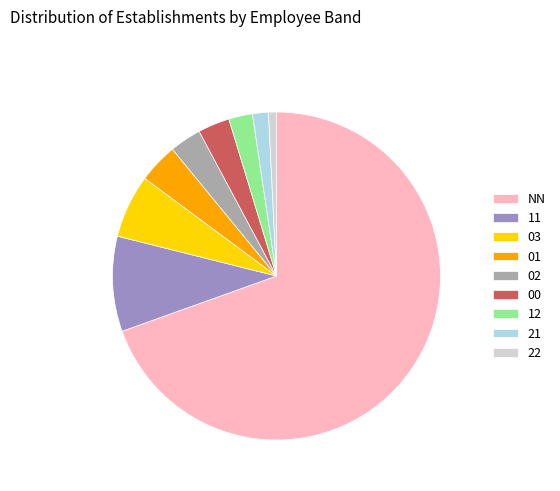

Is NN the majority of the pie?

Yes